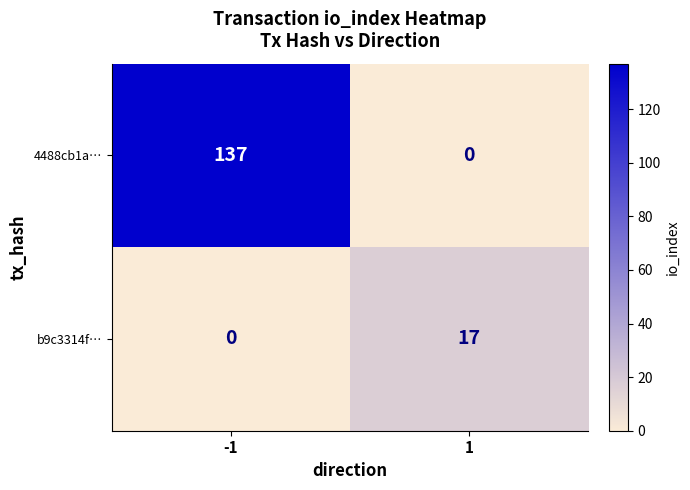

Between -1 and 1, which series saw the biggest shift?

4488cb1a…